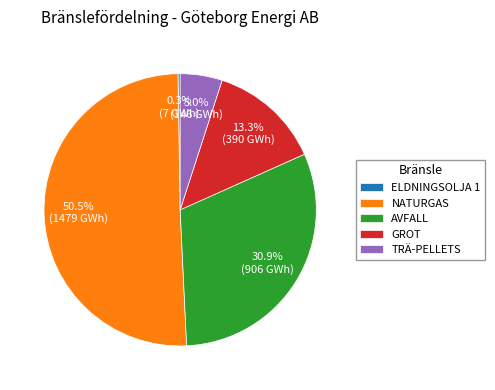

Does NATURGAS account for over 50% of the chart?

Yes